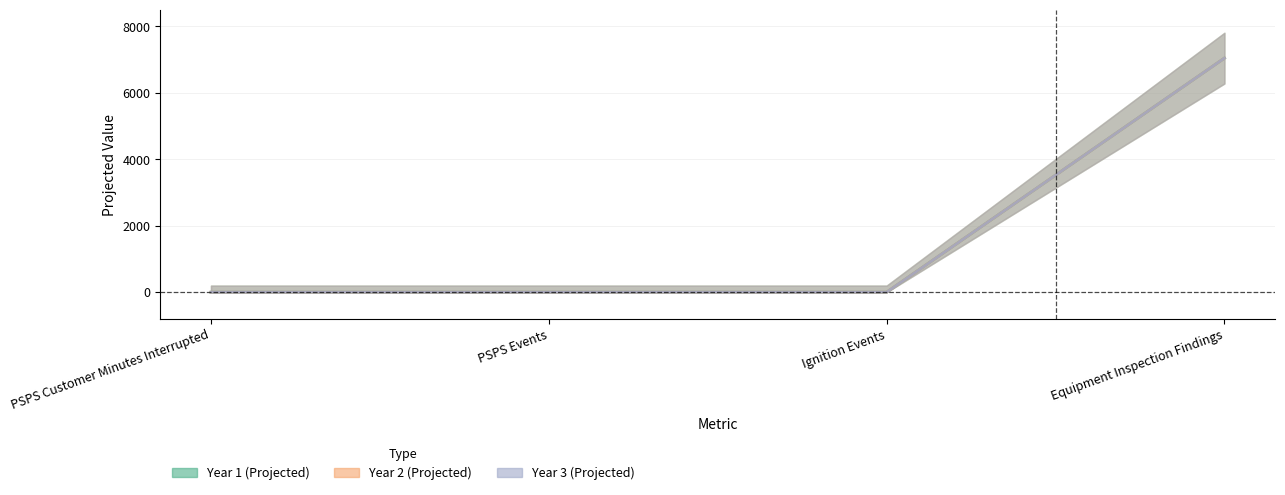

How many lines are shown in the chart?

3